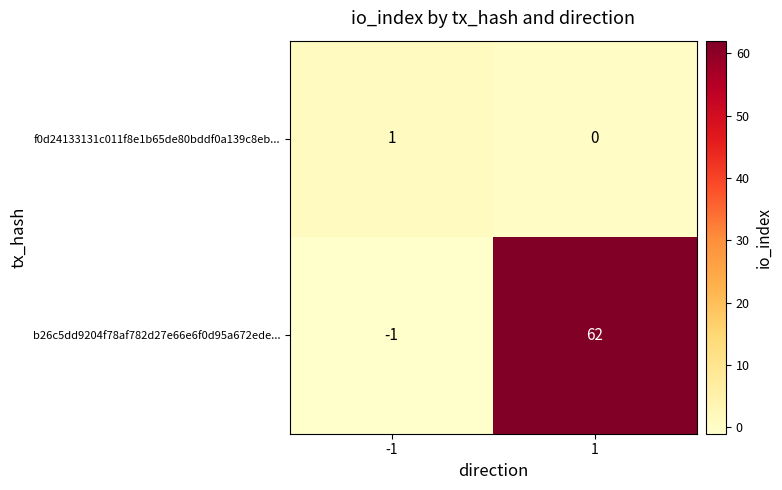

Which series has the largest total across all categories?

b26c5dd9204f78af782d27e66e6f0d95a672ede...